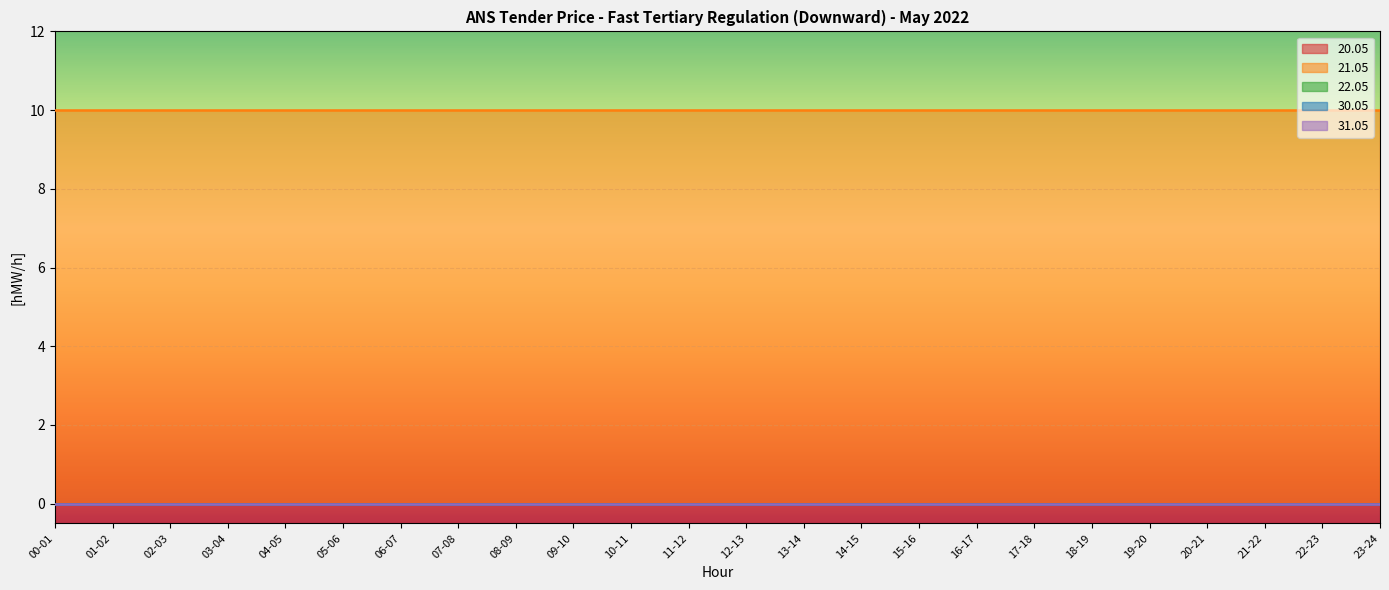

Is the value of 20.05 at 05-06 greater than the value of 31.05 at 23-24?

No